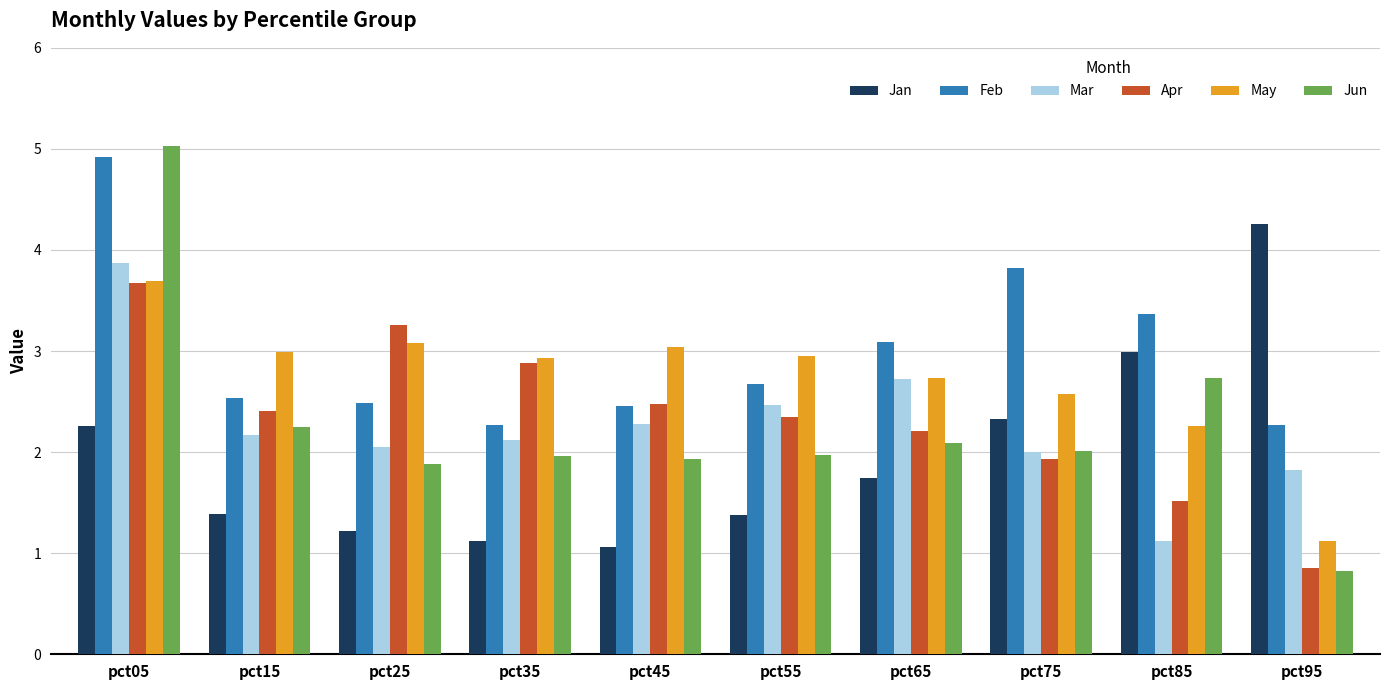

What is the difference between the Apr values at pct65 and pct85?

0.7